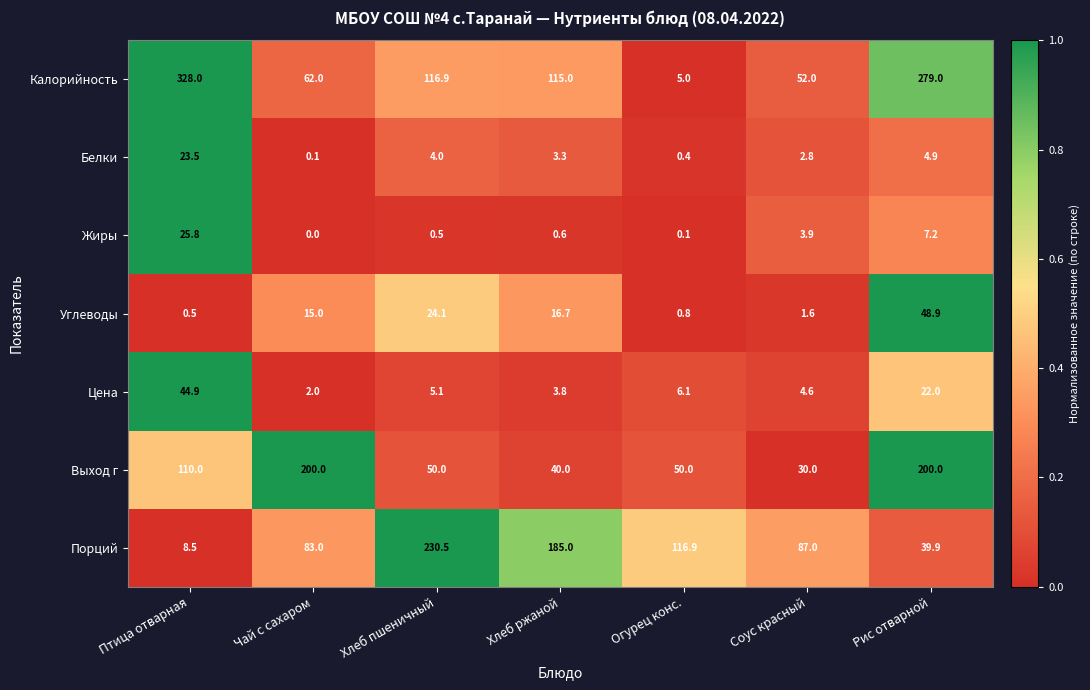

Is it true that Углеводы equals 15.0 at Чай с сахаром?

True